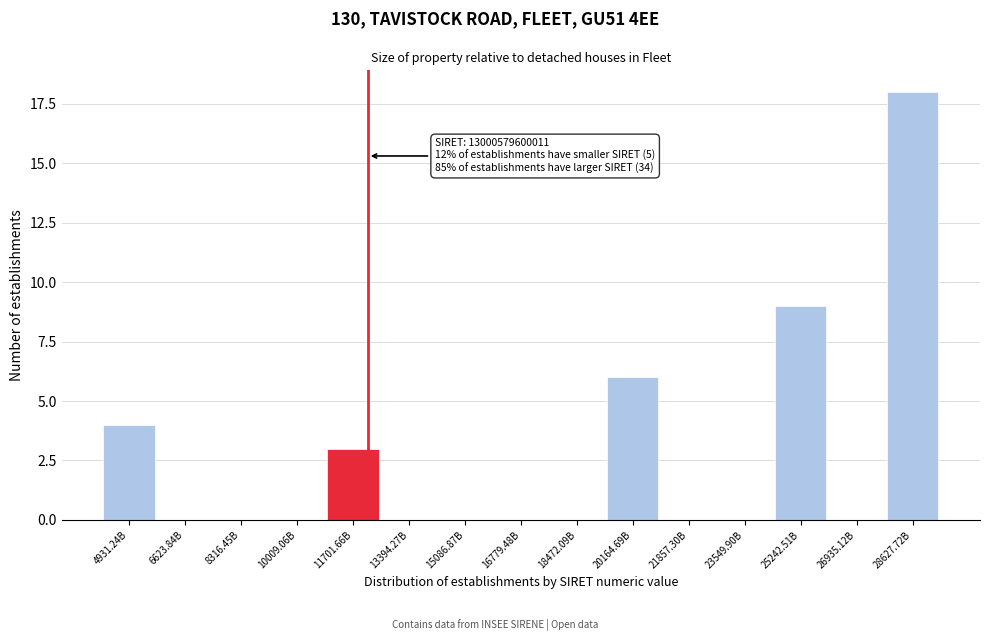

What is the maximum value shown in the chart?

18